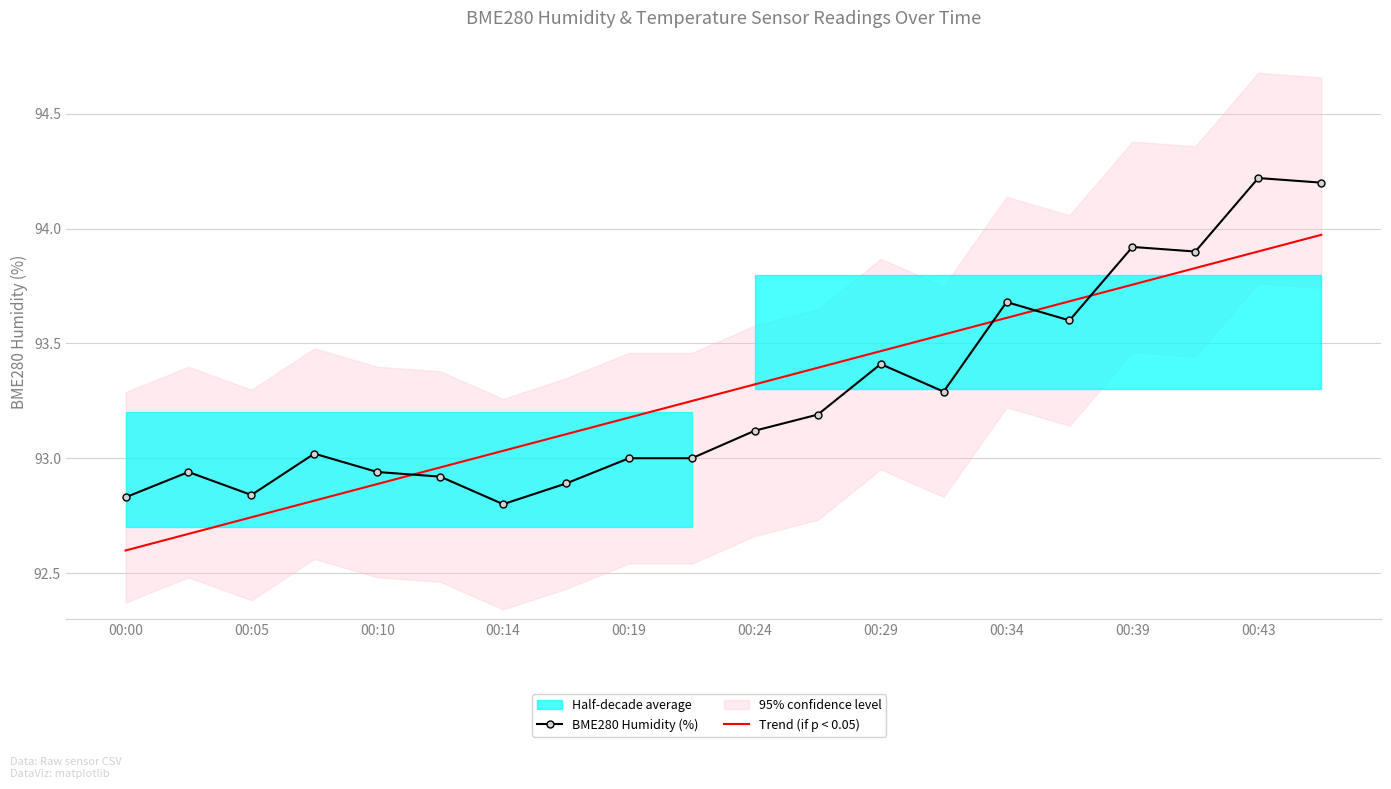

True or false: BME280 Humidity (%) and Trend (if p < 0.05) intersect in this chart.

True